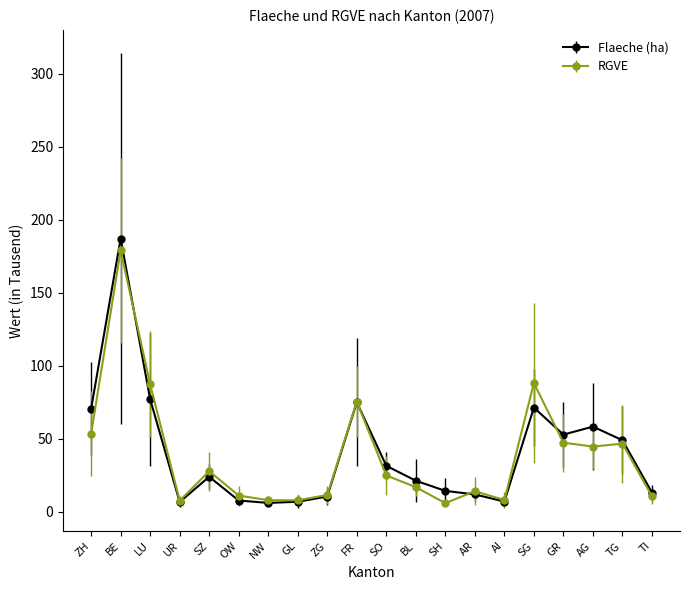

What is the difference between the RGVE values at BE and AG?

134.2